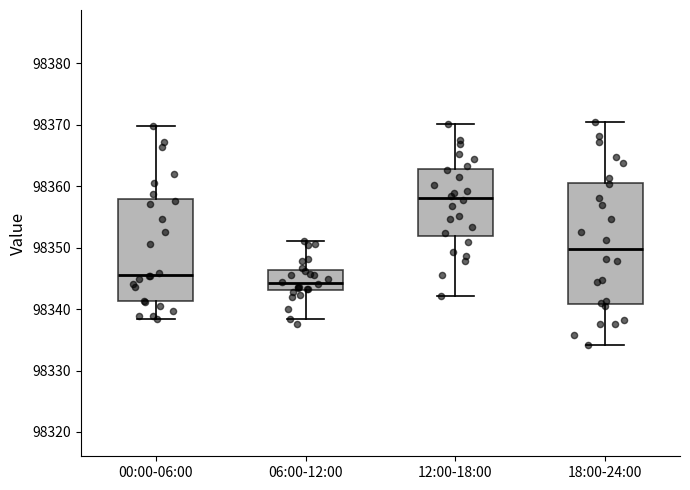

Reading left to right, transcribe this box plot: for each box, give where its median line is, the range the box spans, and where its two whiskers end, as read against the y-axis. The values are not printed on the chart, so give them approximately, as read against the axis.

00:00-06:00: median 98346, box 98341 to 98358, whiskers 98338 to 98370
06:00-12:00: median 98344, box 98343 to 98346, whiskers 98338 to 98351
12:00-18:00: median 98358, box 98352 to 98363, whiskers 98342 to 98370
18:00-24:00: median 98350, box 98341 to 98361, whiskers 98334 to 98371